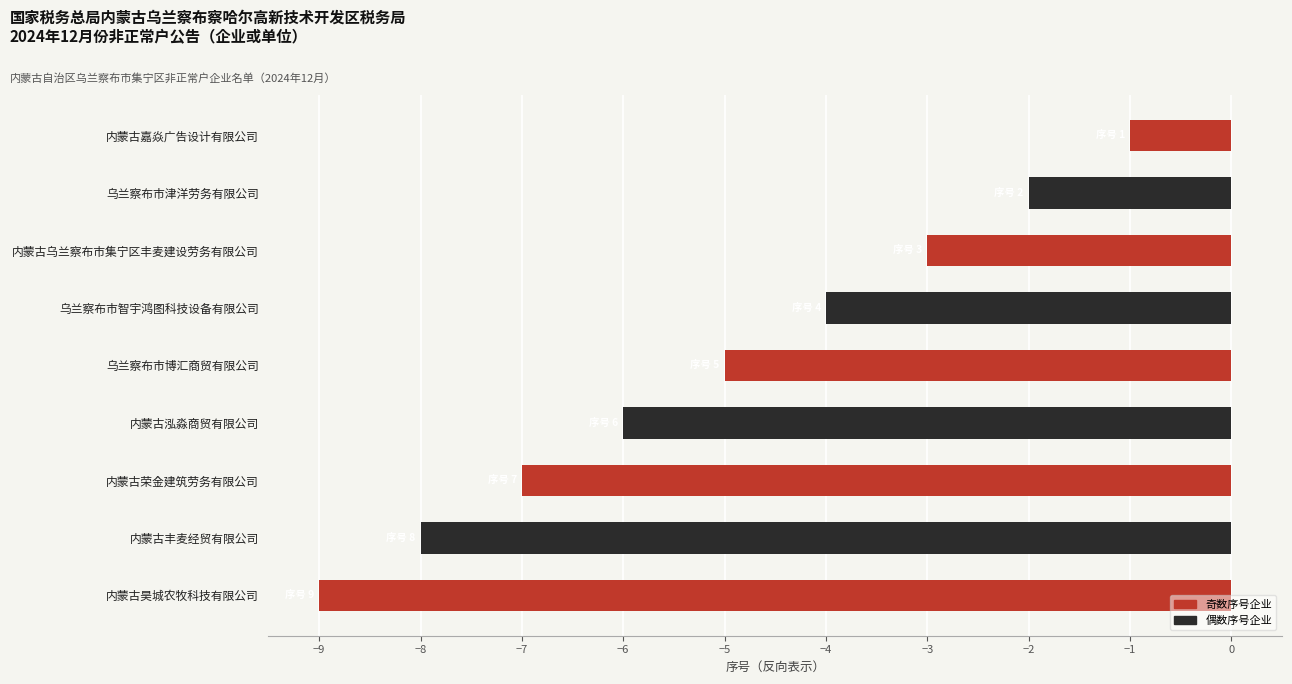

Which has a higher value, 内蒙古泓淼商贸有限公司 or 内蒙古乌兰察布市集宁区丰麦建设劳务有限公司?

内蒙古乌兰察布市集宁区丰麦建设劳务有限公司